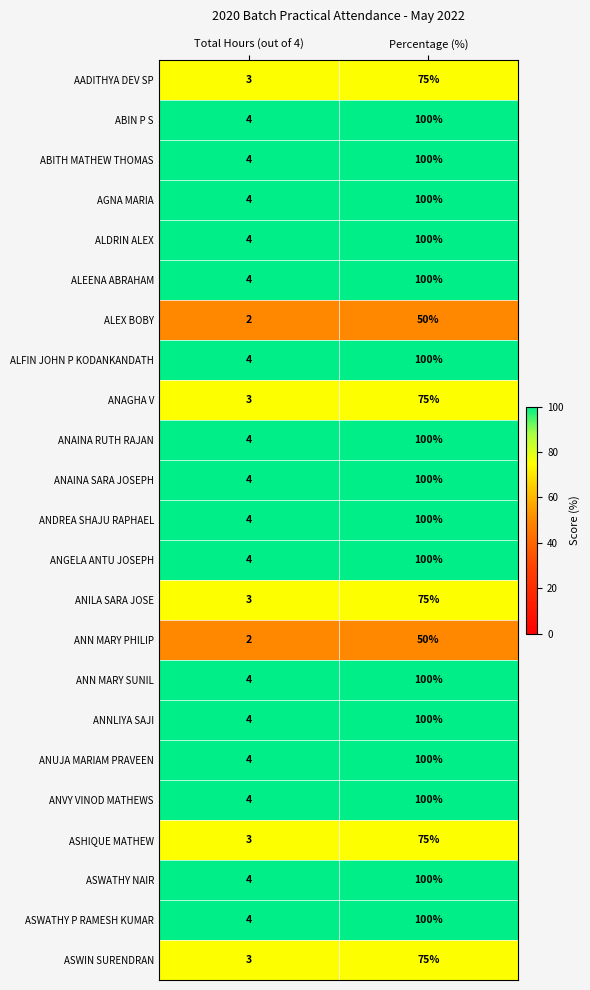

At how many categories does at least one series exceed 57?

1